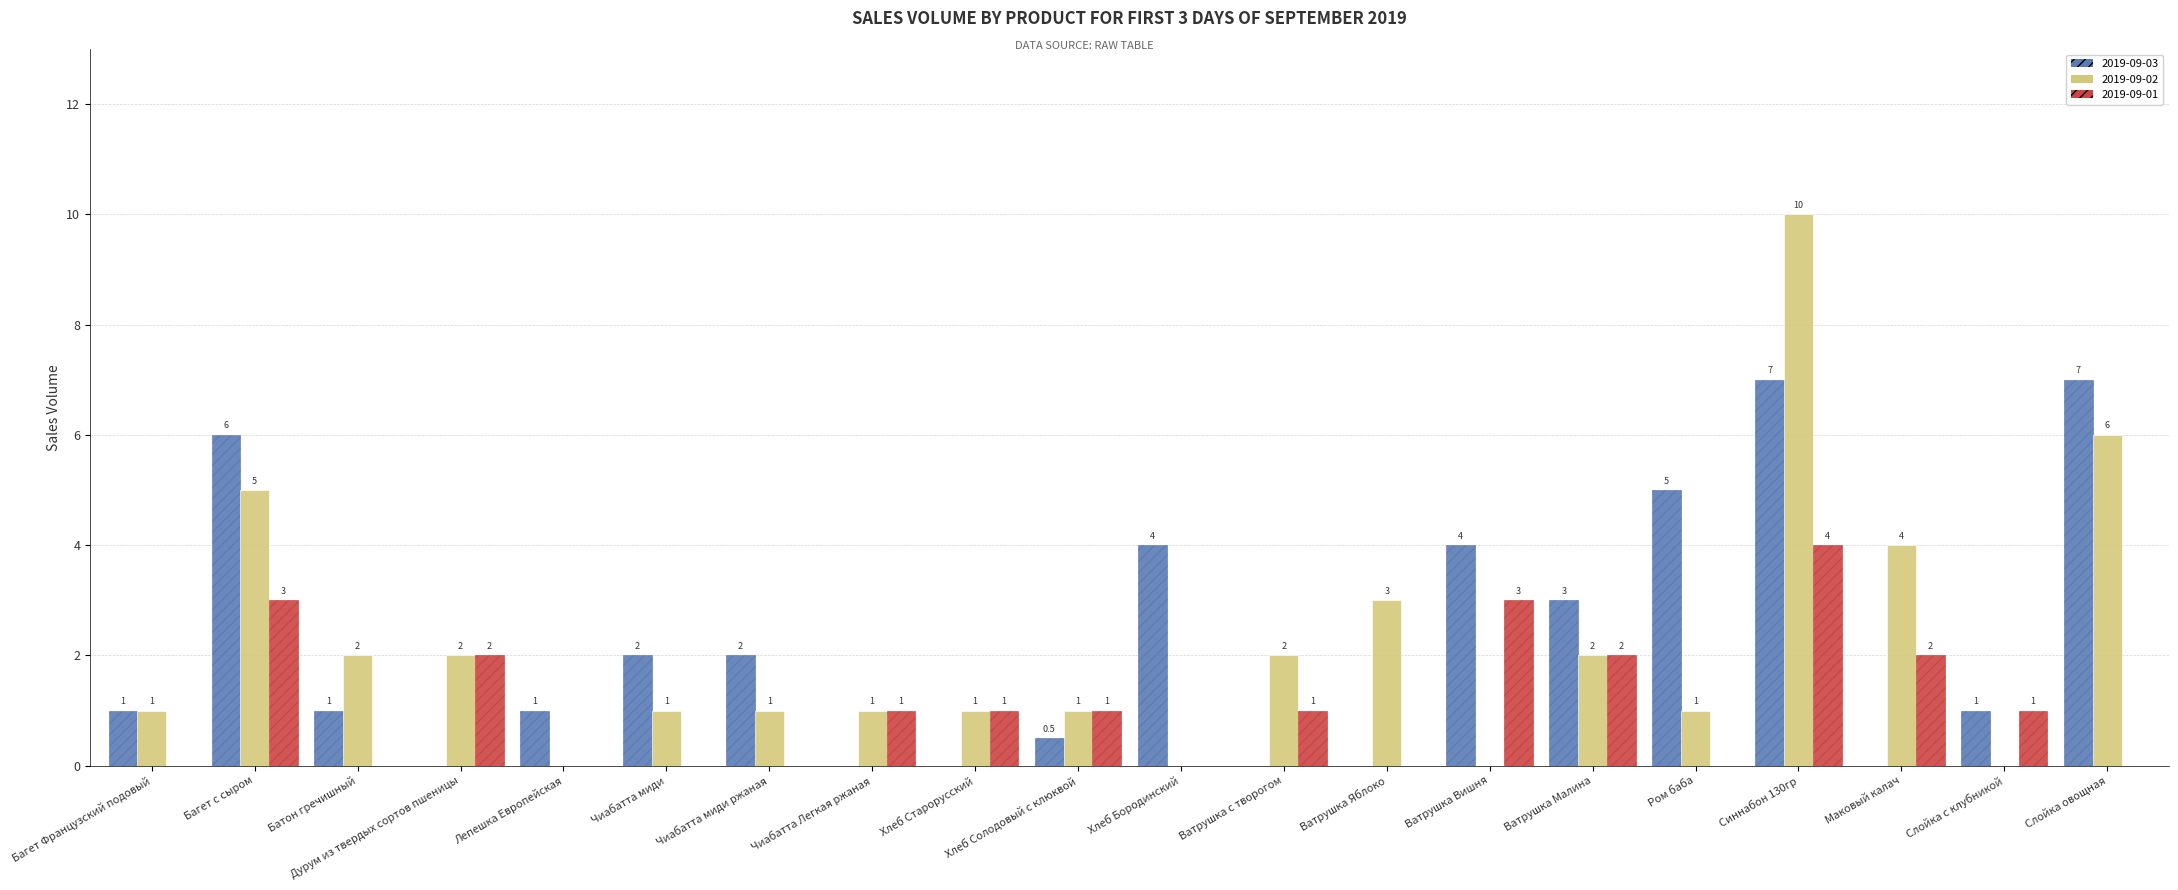

What is the total value across all series at Хлеб Старорусский?

2.0